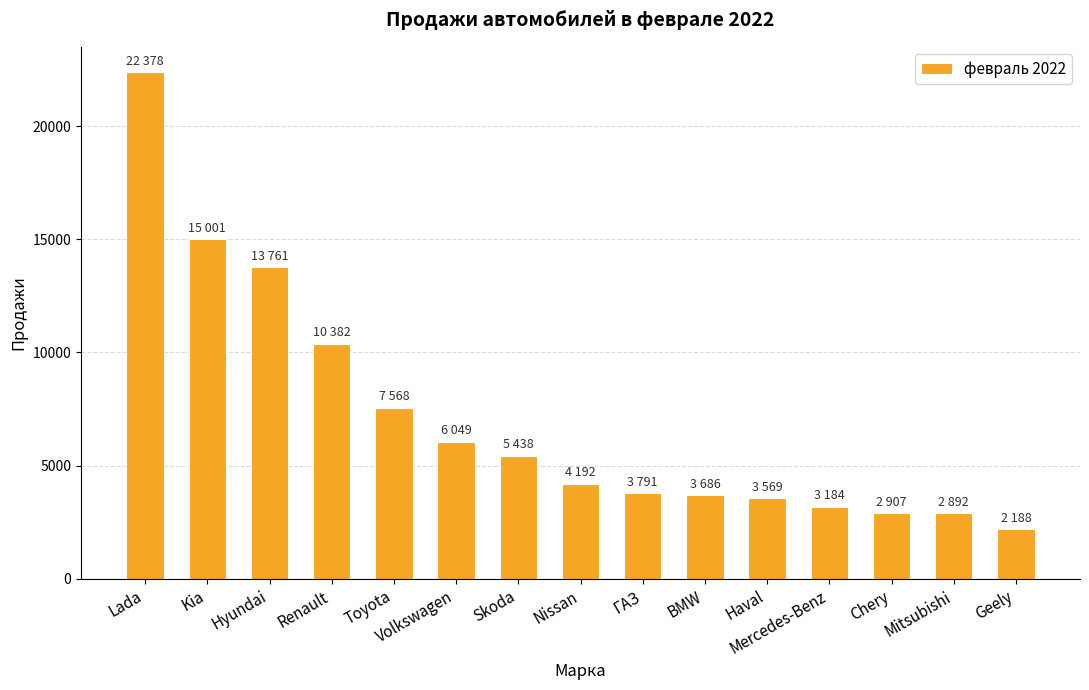

What is the label of the 8th bar from the left?

Nissan